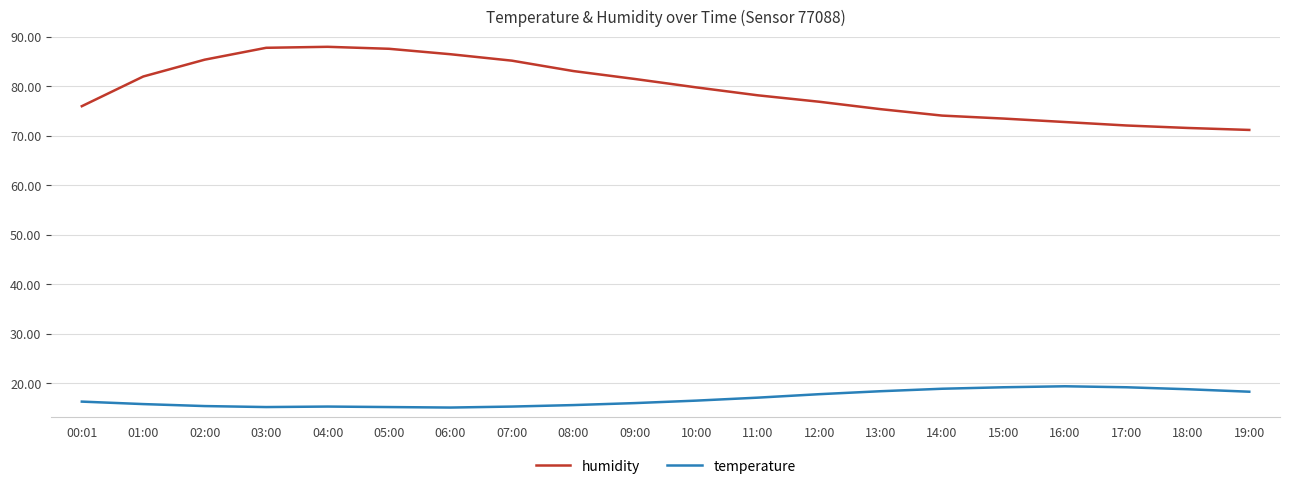

What is the smallest value displayed?

15.1